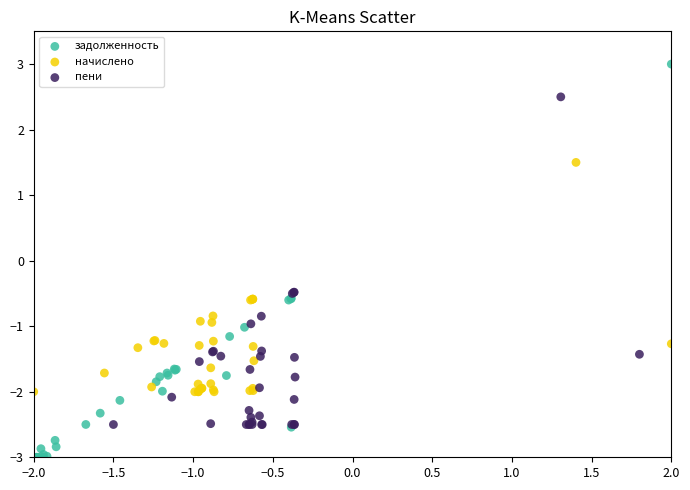

Which series reaches the maximum Y coordinate?

задолженность